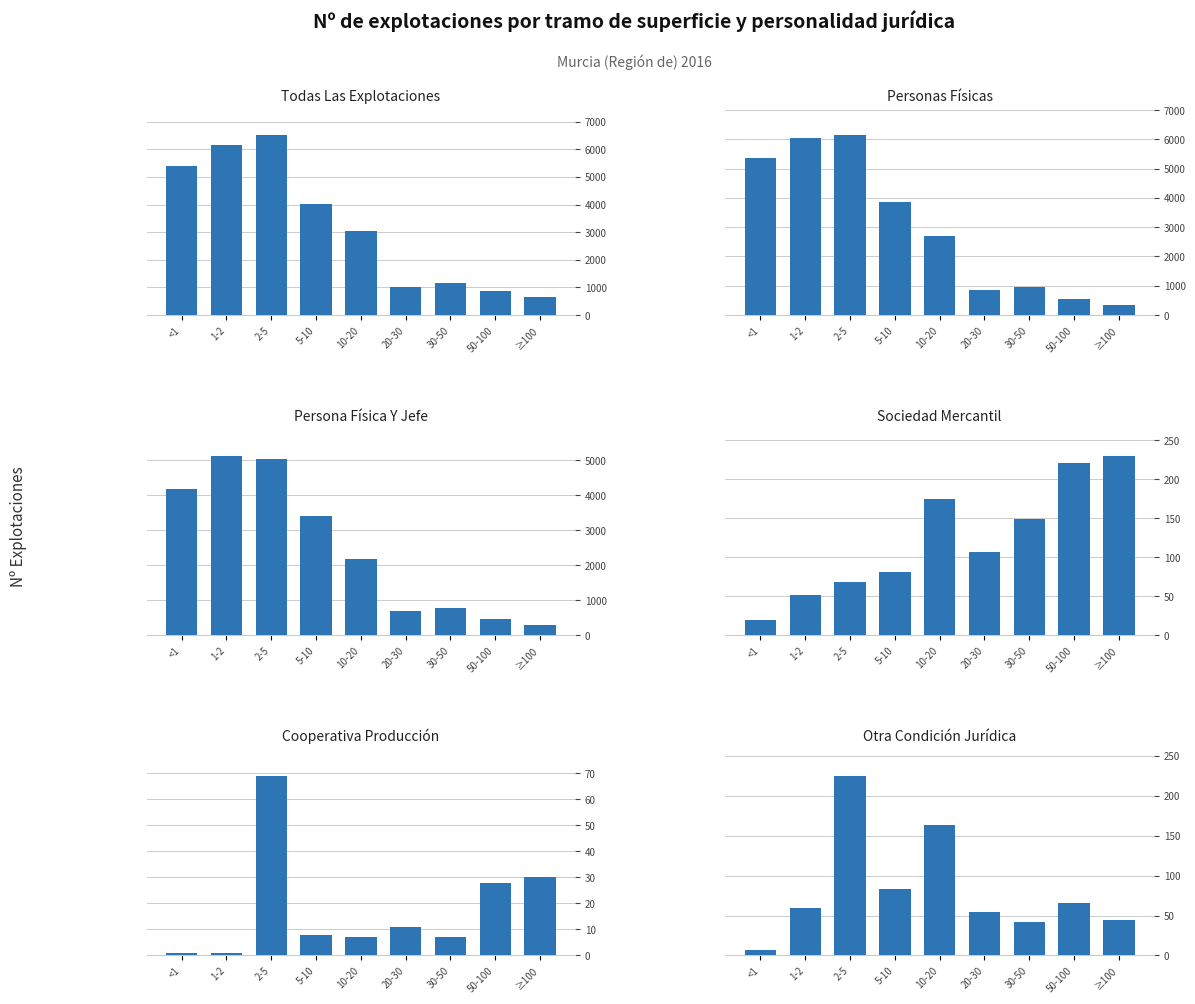

What is the difference between the maximum and minimum values in the COOPERATIVA PRODUCCIÓN series?

68